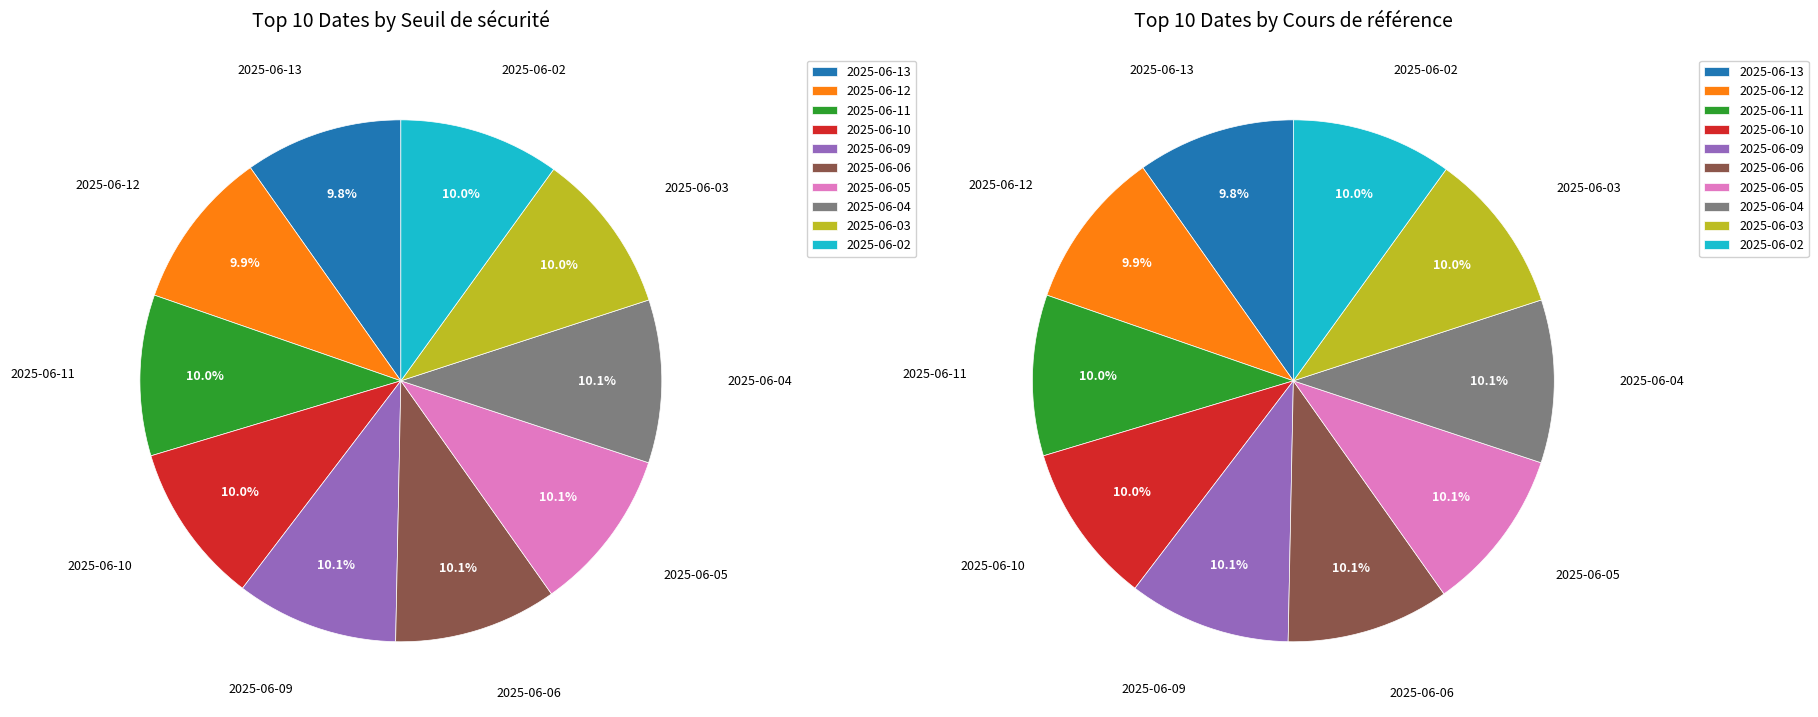

Rank the categories by value from highest to lowest.

2025-06-05, 2025-06-06, 2025-06-04, 2025-06-09, 2025-06-03, 2025-06-10, 2025-06-11, 2025-06-02, 2025-06-12, 2025-06-13